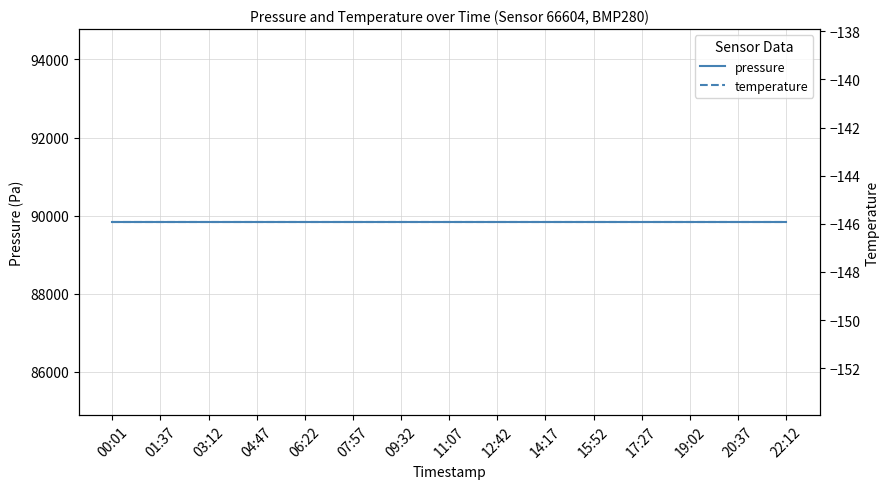

Rank the series by their maximum value, from highest to lowest.

pressure, temperature